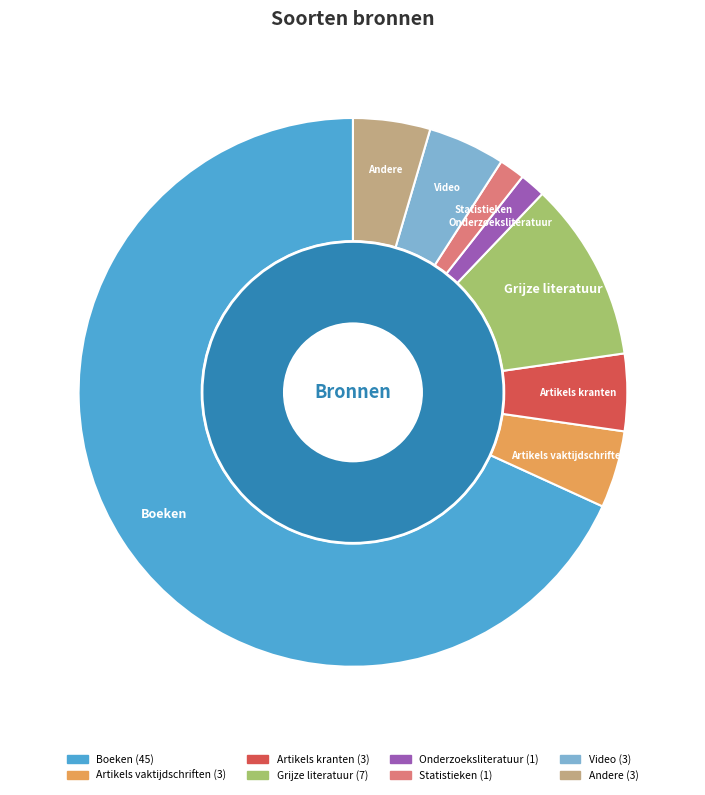

Is Andere the majority of the pie?

No